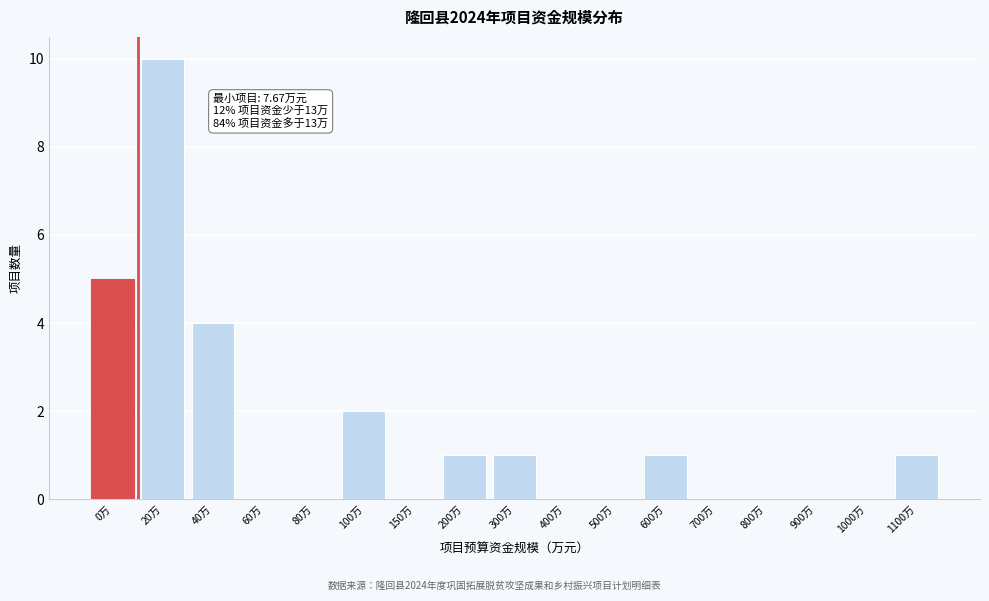

Reading left to right, transcribe all the data shown in this chart.

0万=5	20万=10	40万=4	60万=0	80万=0	100万=2	150万=0	200万=1	300万=1	400万=0	500万=0	600万=1	700万=0	800万=0	900万=0	1000万=0	1100万=1